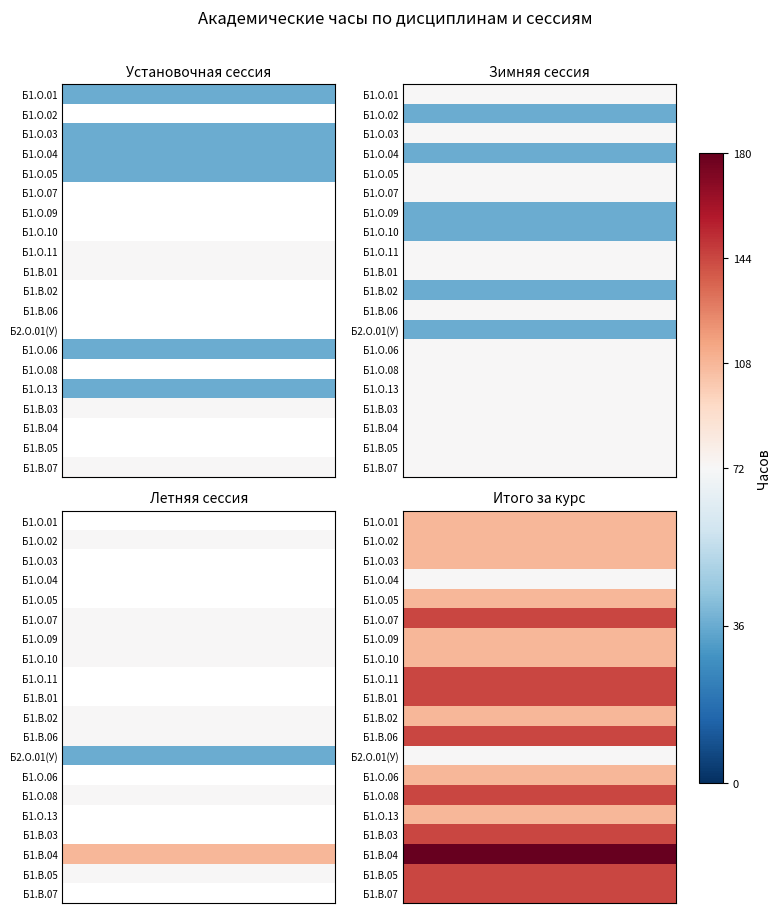

What is the average value of the Б1.В.06 series?

72